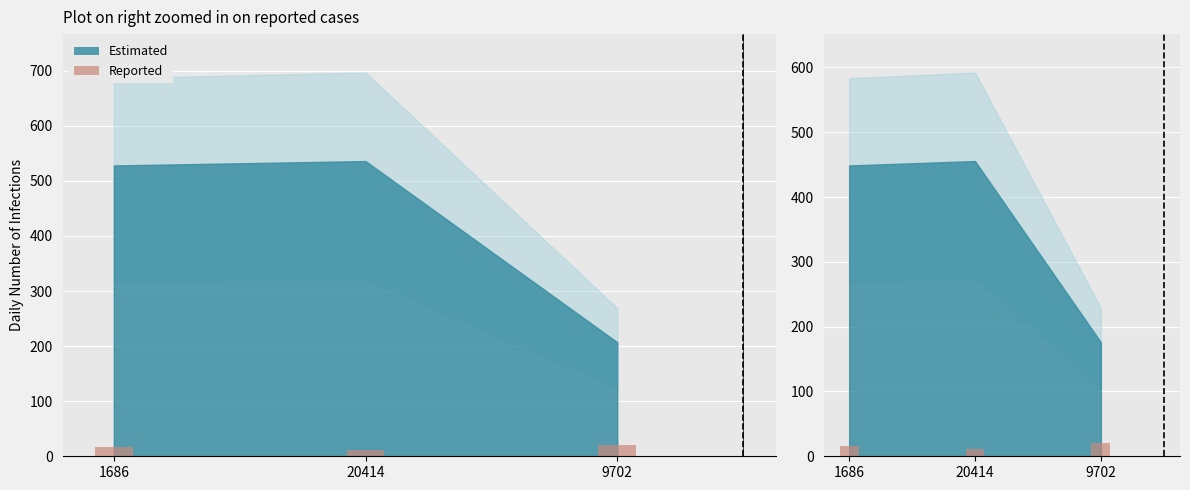

Reading left to right, list all the values displayed in this chart.

16	12	20